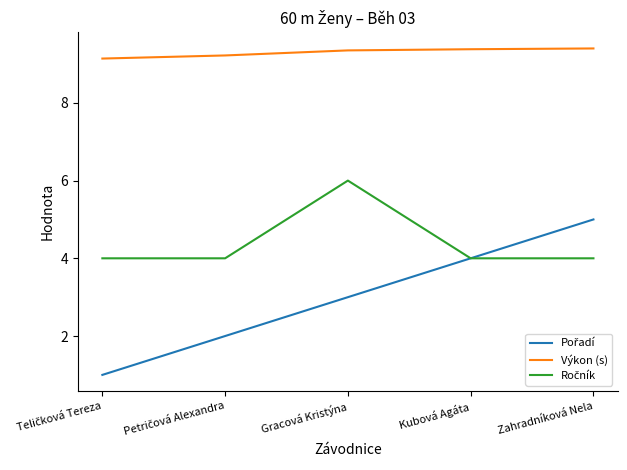

What is the spread (max minus min) of values at Zahradníková Nela?

5.4